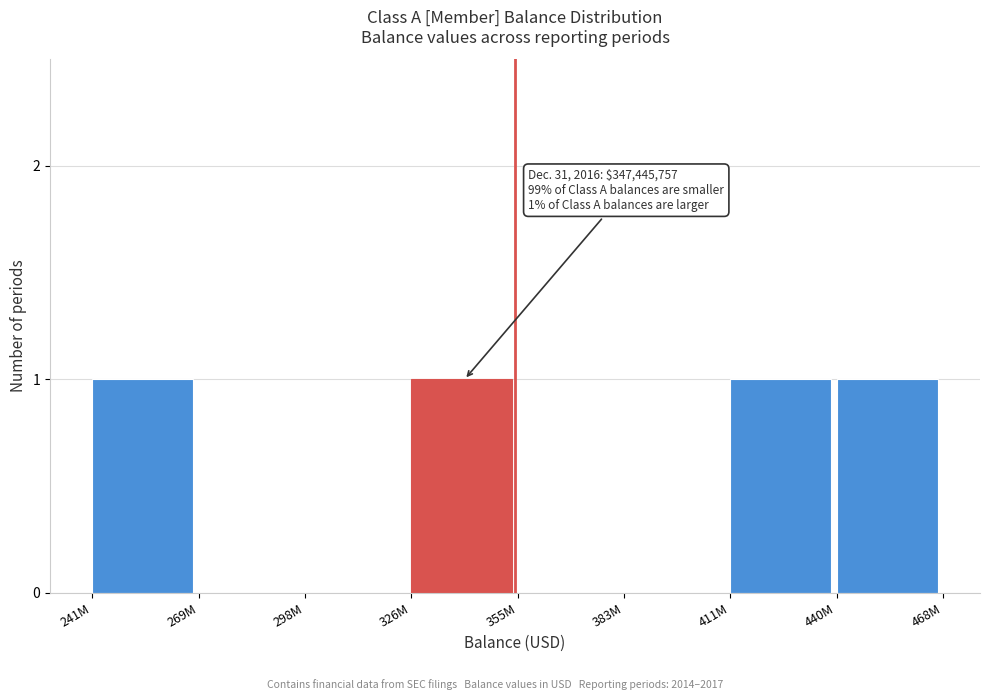

Reading left to right, extract all data points from this chart.

241M=1	269M=0	298M=0	326M=1	355M=0	383M=0	411M=1	440M=1